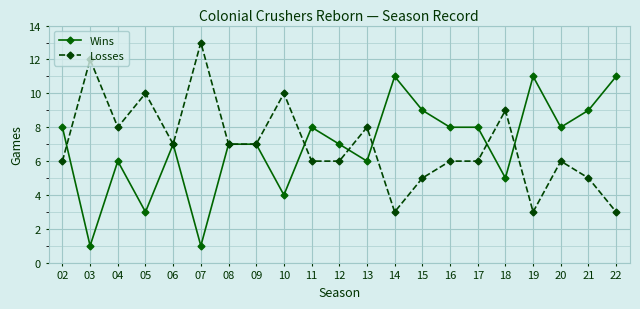

What is the difference between the highest and lowest values at 22?

8